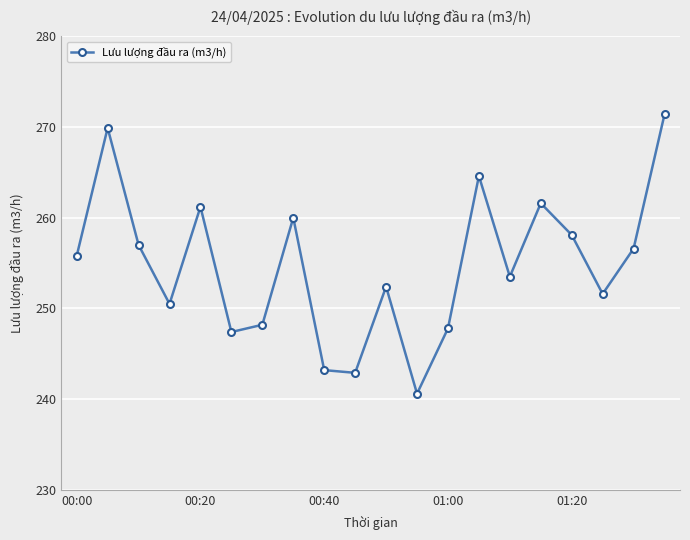

True or false: there are more than 2 points higher than both neighbors.

True